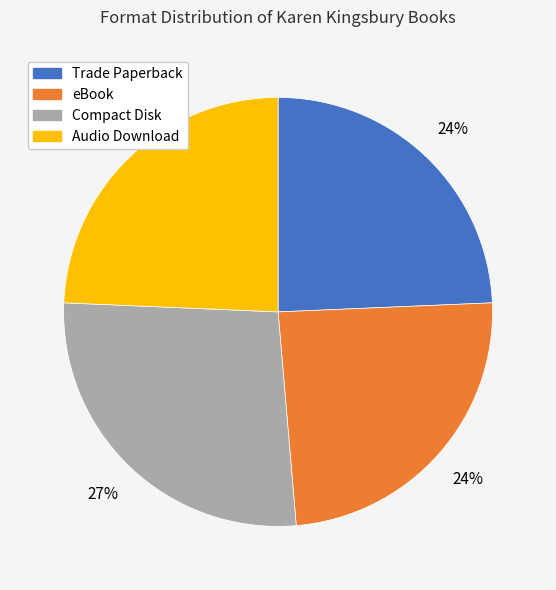

Which slice is the largest?

Compact Disk